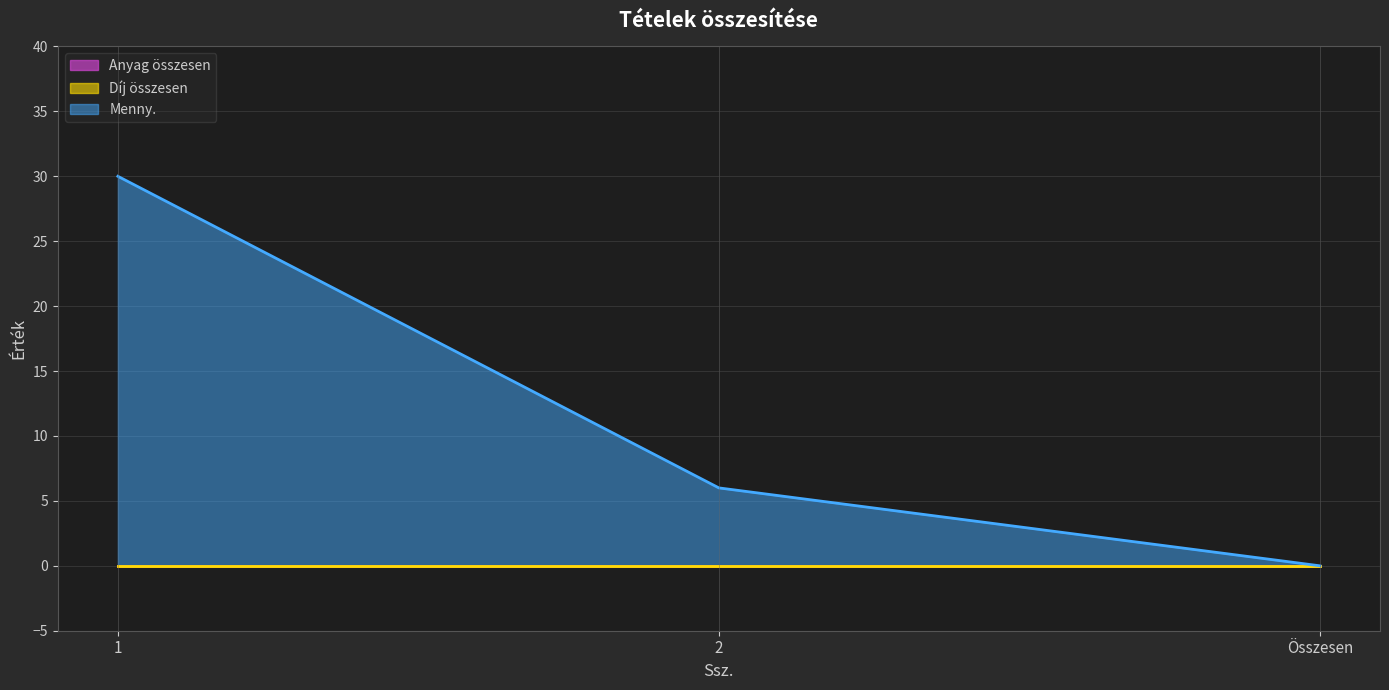

Is the value of Menny. at Összesen greater than the value of Díj összesen at Összesen?

No